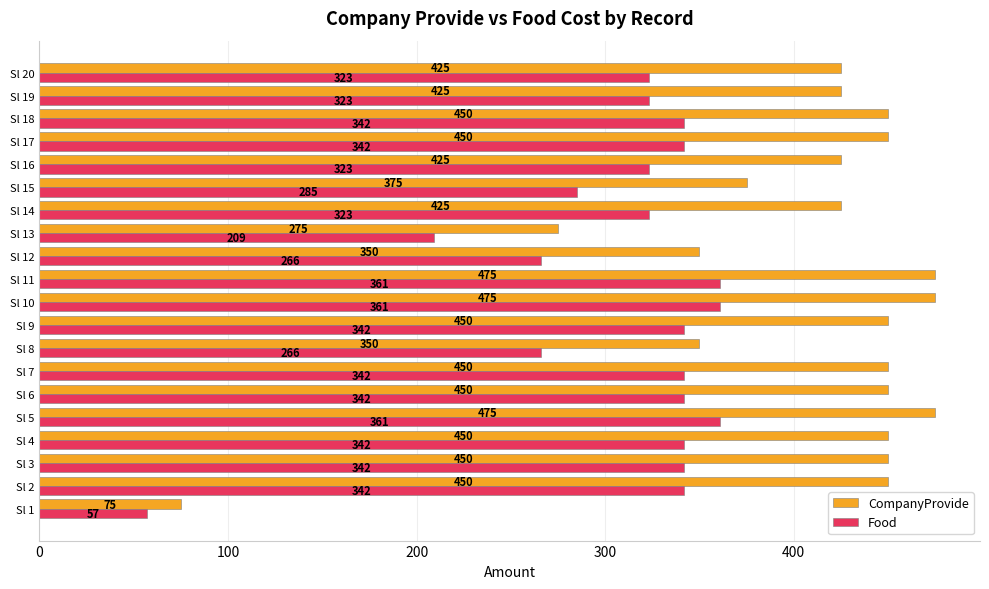

What is the spread (max minus min) of values at Sl 18?

108